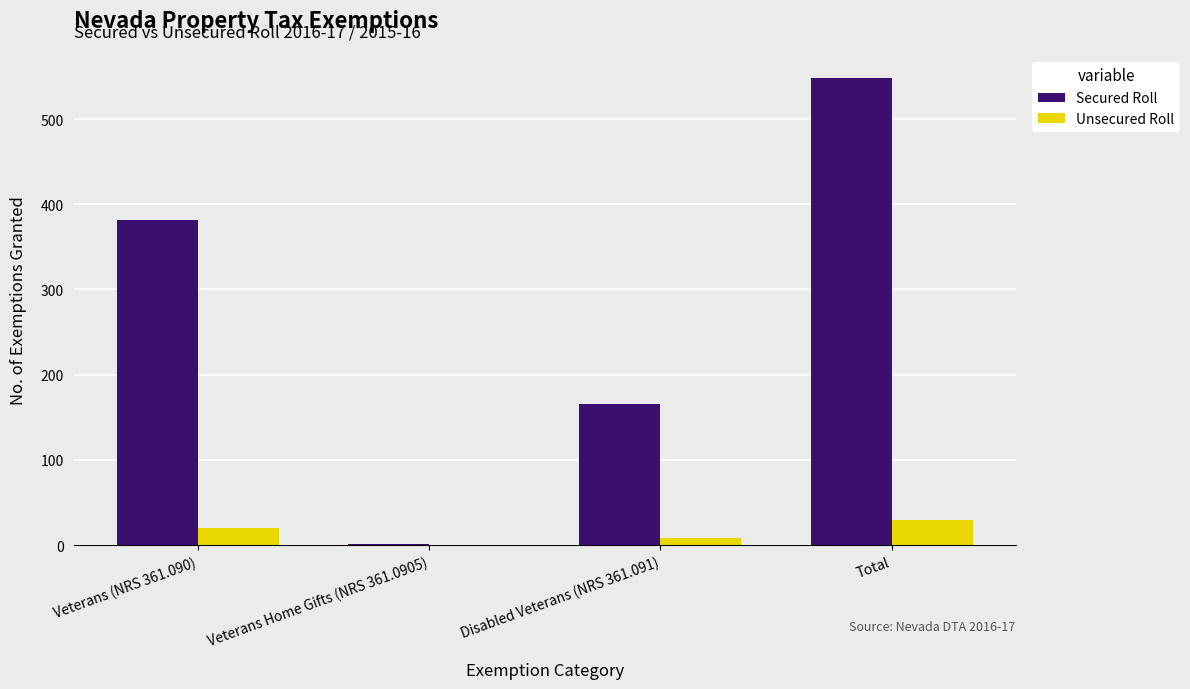

True or false: Secured Roll has a value of 548 at Total.

True